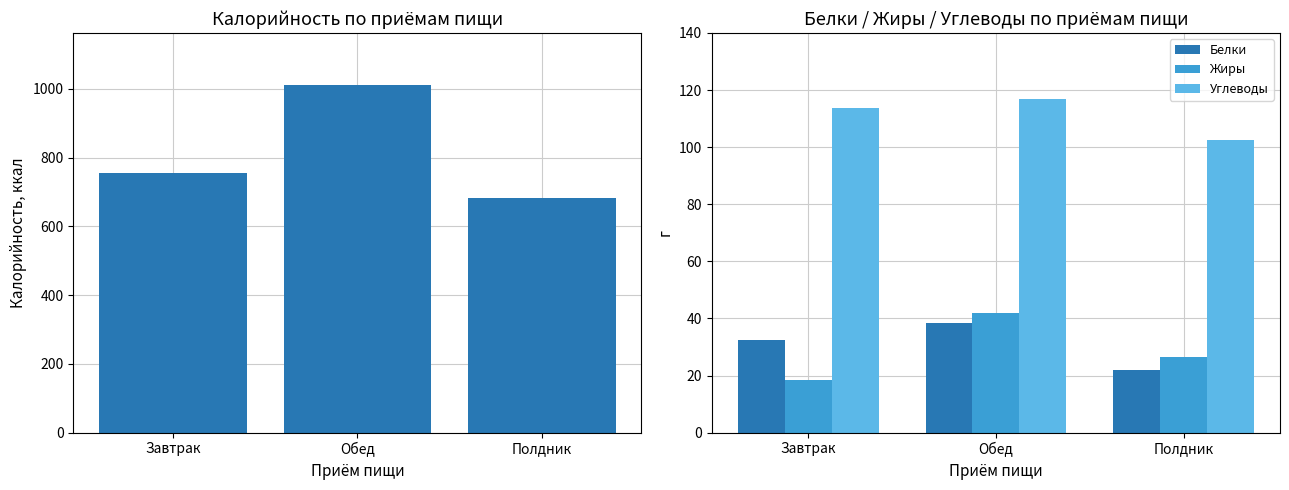

The Углеводы series shows 173.5 at Завтрак. True or false?

False